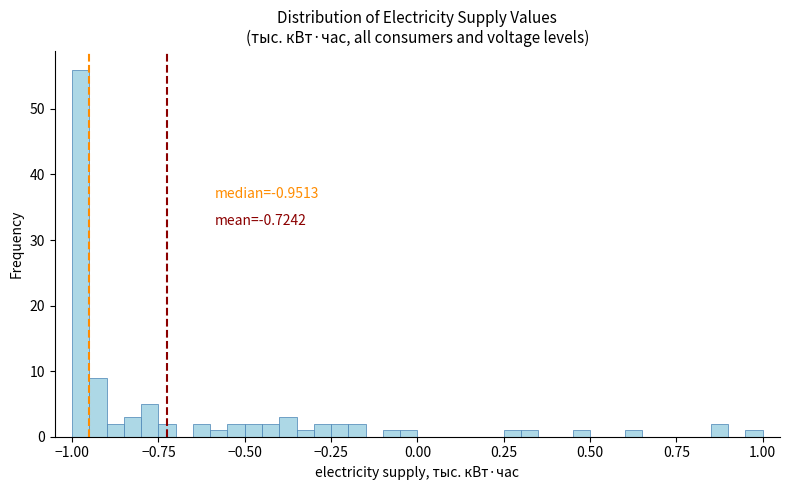

Read against the x-axis, roughly where is the centre of the tallest bar?

-0.95